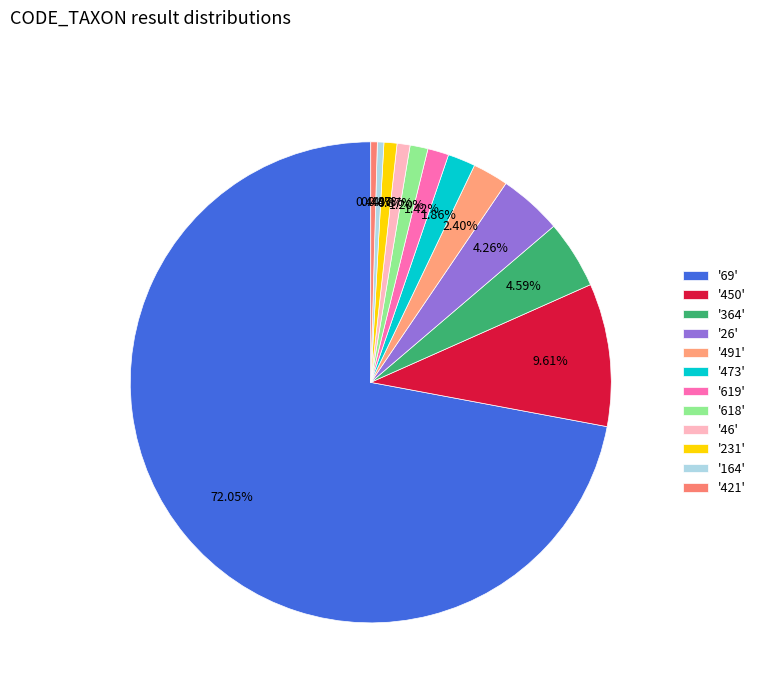

Is there a majority slice in this chart?

Yes